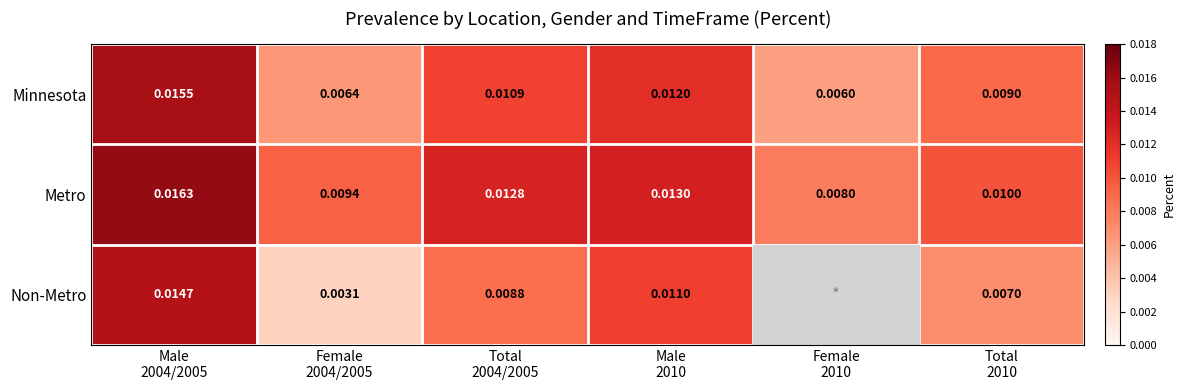

Rank the series by their maximum value, from highest to lowest.

Metro, Minnesota, Non-Metro